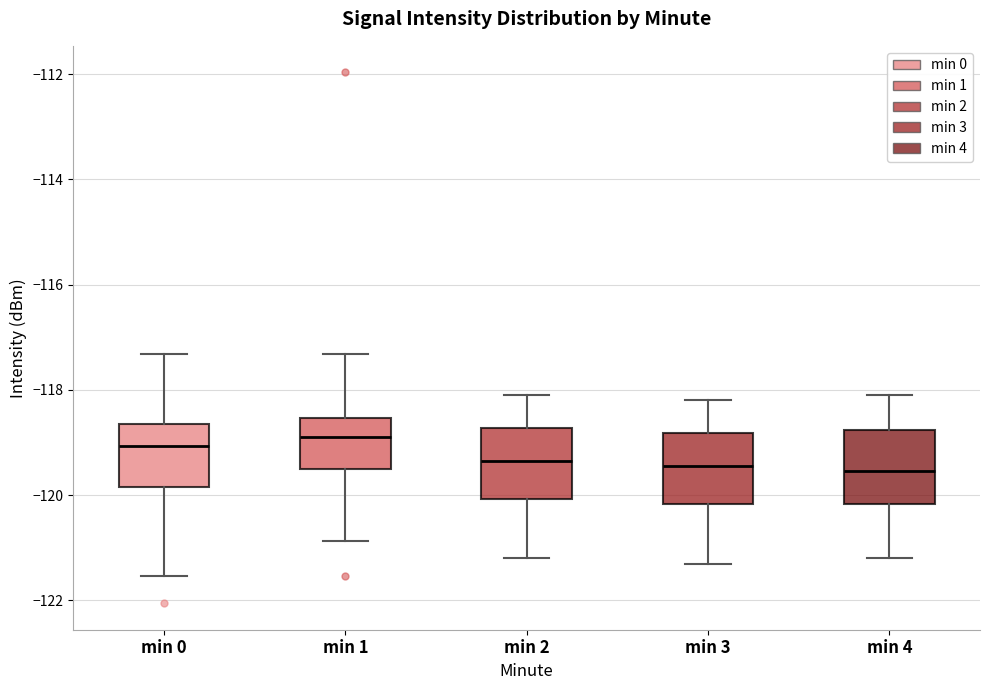

Reading left to right, transcribe this box plot: for each box, give where its median line is, the range the box spans, and where its two whiskers end, as read against the y-axis. The values are not printed on the chart, so give them approximately, as read against the axis.

min 0: median -119.0, box -119.8 to -118.6, whiskers -121.6 to -117.4
min 1: median -118.8, box -119.6 to -118.6, whiskers -120.8 to -117.4
min 2: median -119.4, box -120.0 to -118.8, whiskers -121.2 to -118.0
min 3: median -119.4, box -120.2 to -118.8, whiskers -121.2 to -118.2
min 4: median -119.6, box -120.2 to -118.8, whiskers -121.2 to -118.0